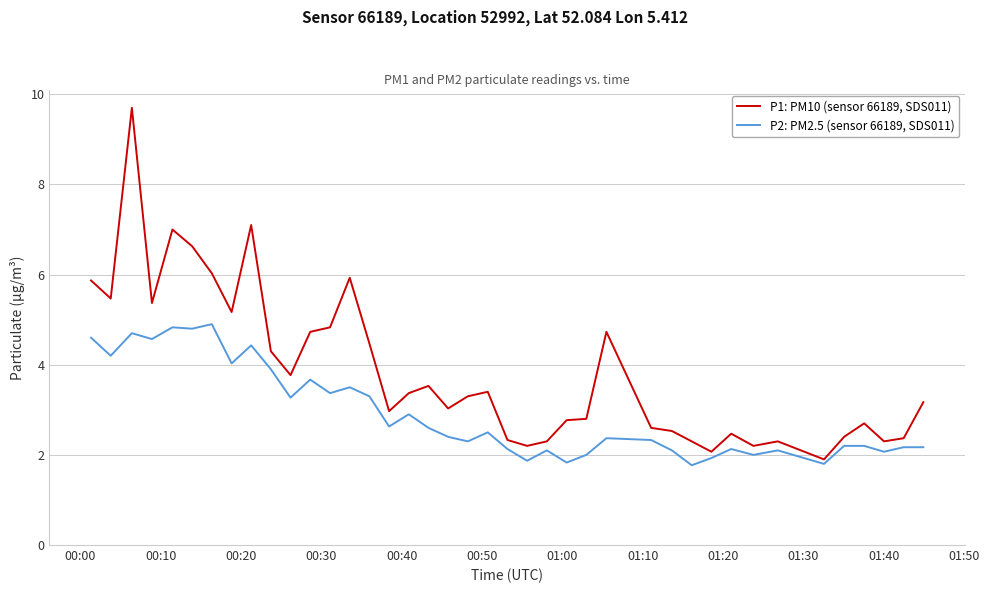

In P1: PM10 (sensor 66189, SDS011), how many points are lower than both neighbors (excluding endpoints)?

11